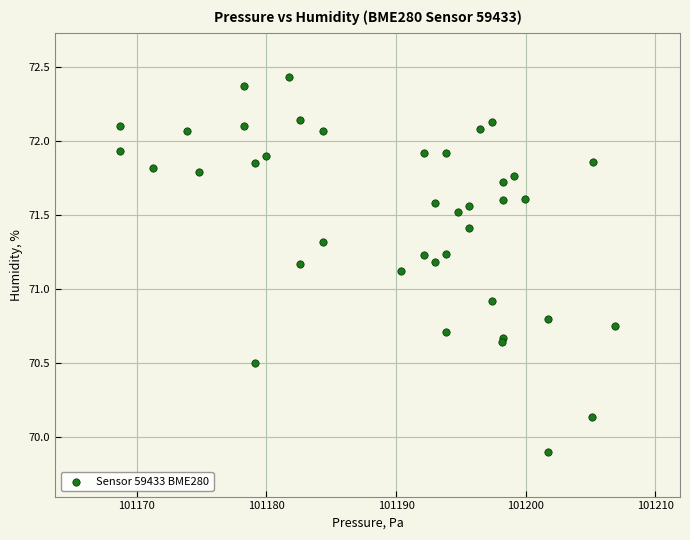

What Y value in the scatter plot is closest to 71?

70.9